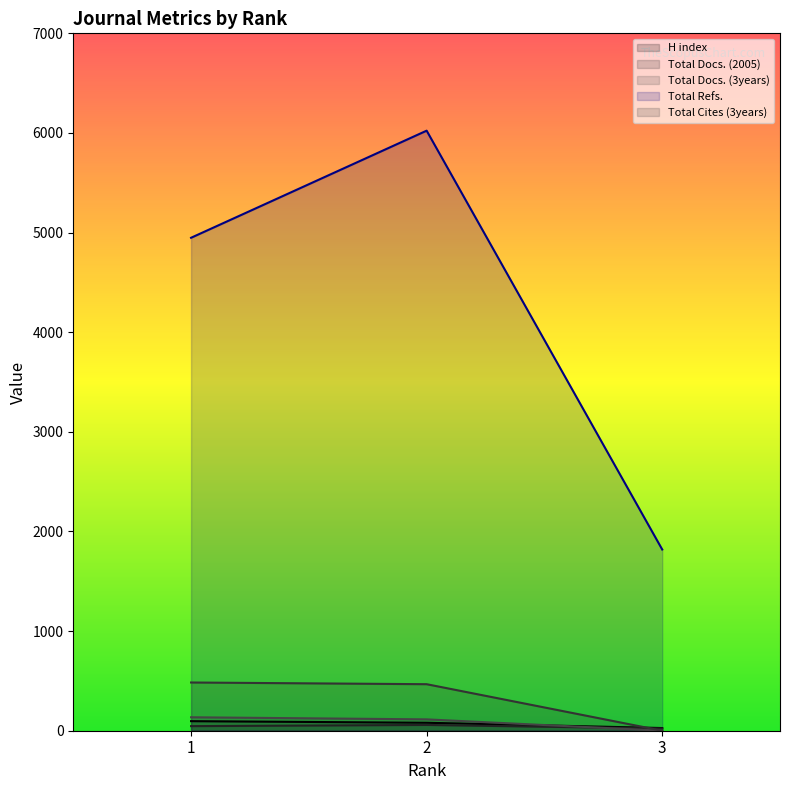

What are all the series names shown in the legend?

H index, Total Docs. (2005), Total Docs. (3years), Total Refs., Total Cites (3years)